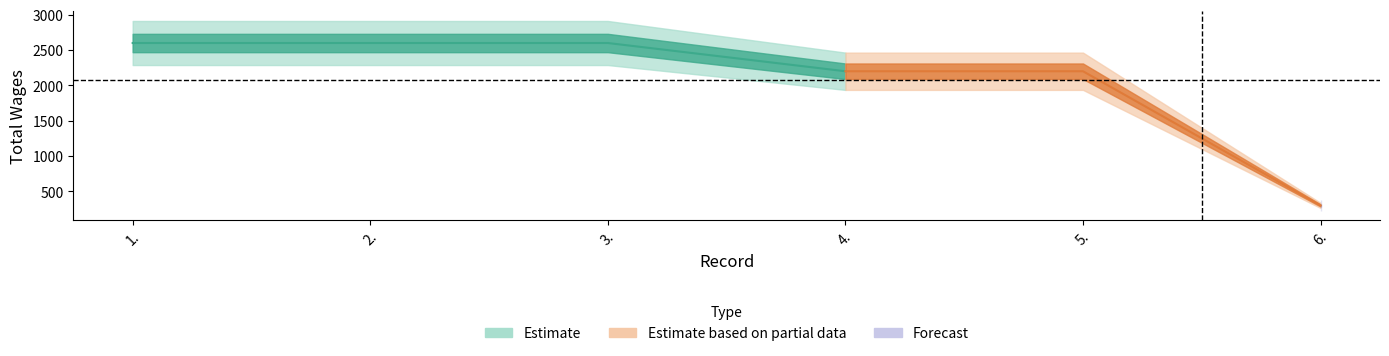

What is the sum of the values at 3. and 4.?

4800